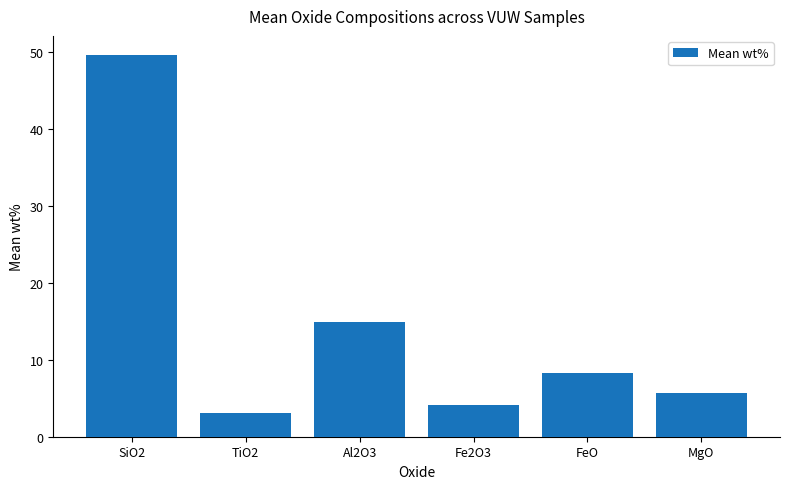

Rank the categories by value from highest to lowest.

SiO2, Al2O3, FeO, MgO, Fe2O3, TiO2